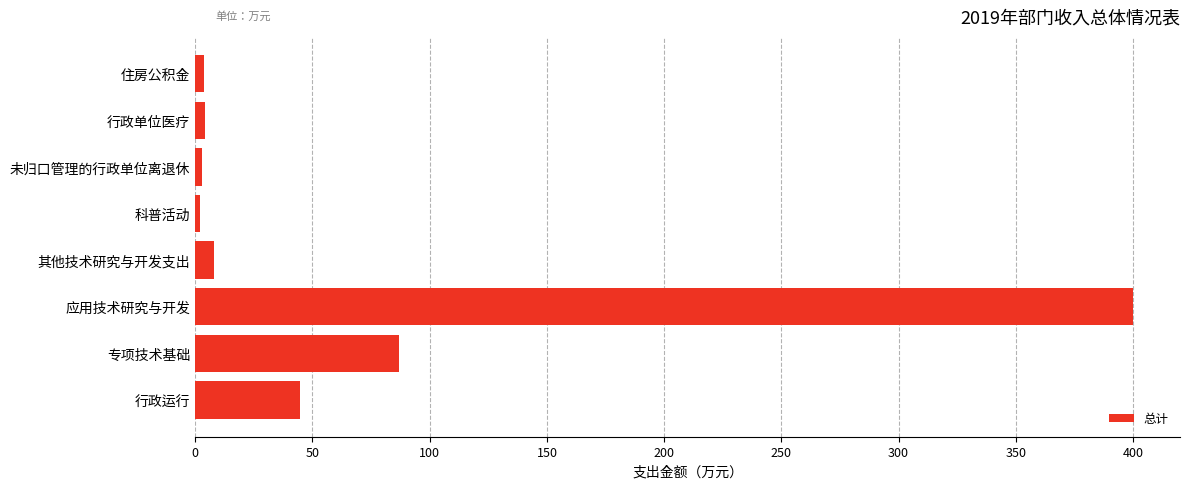

The chart shows a value of 400.0 at 应用技术研究与开发. True or false?

True